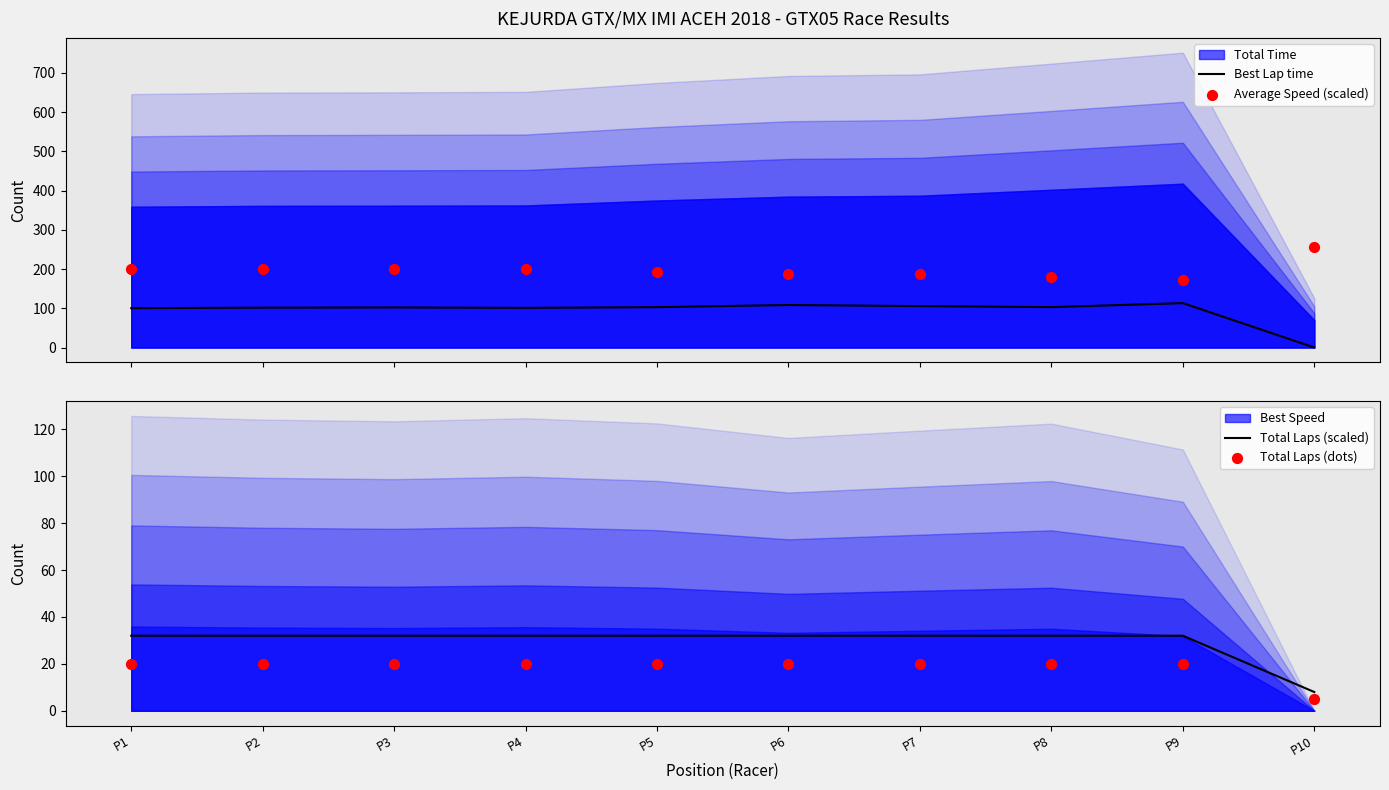

Which series reaches the minimum Y coordinate?

Best Lap time